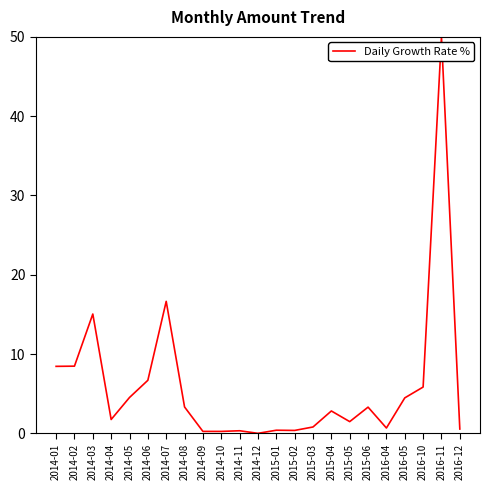

Count the number of data series in this chart.

1